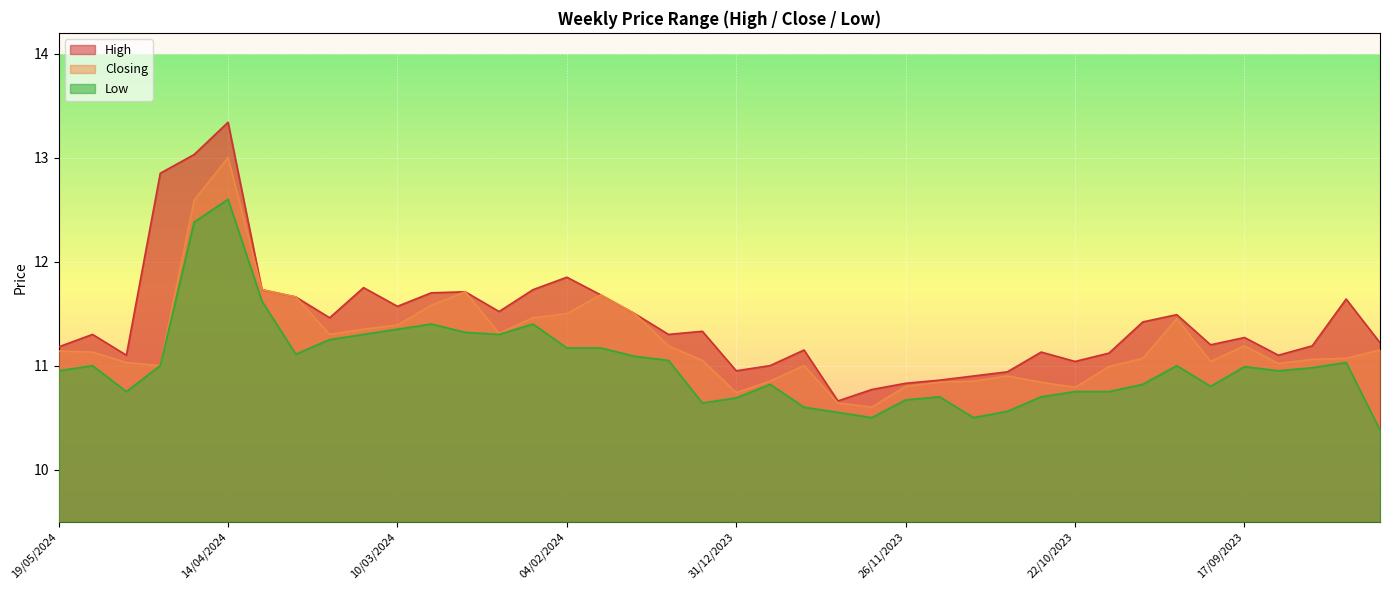

What position from the left is 04/02/2024?

16